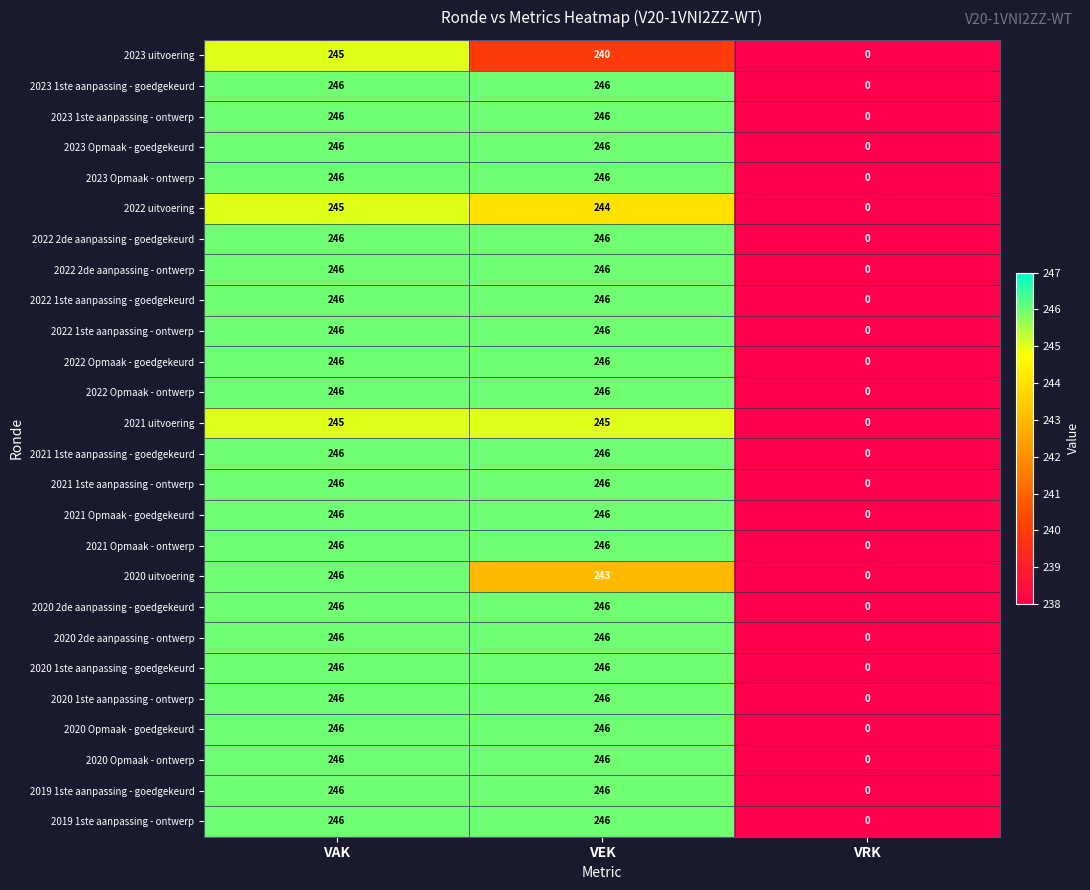

Read the 2021 Opmaak - ontwerp value at VEK.

246